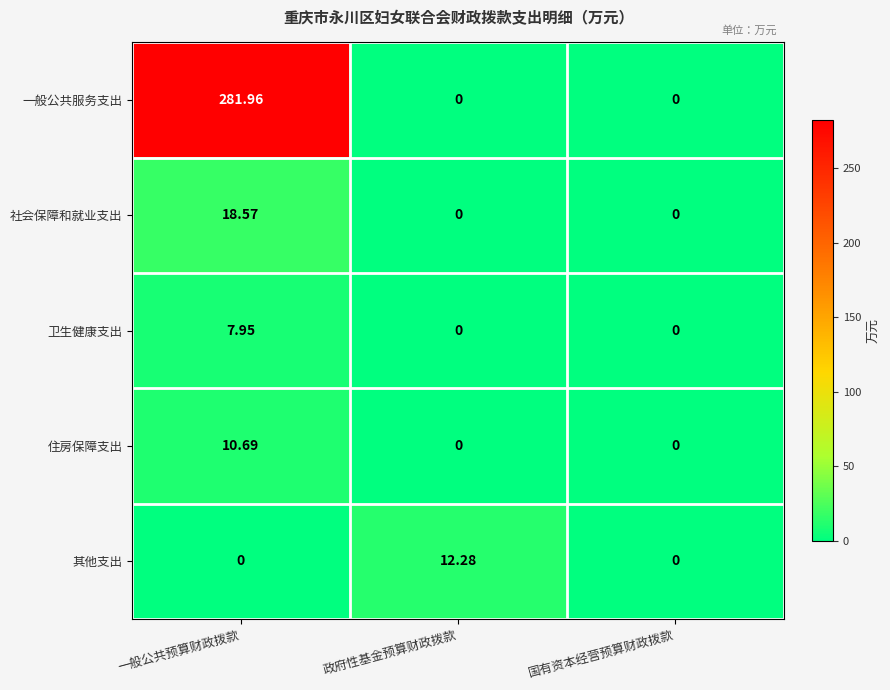

At which category is the sum across all series the highest?

一般公共预算财政拨款